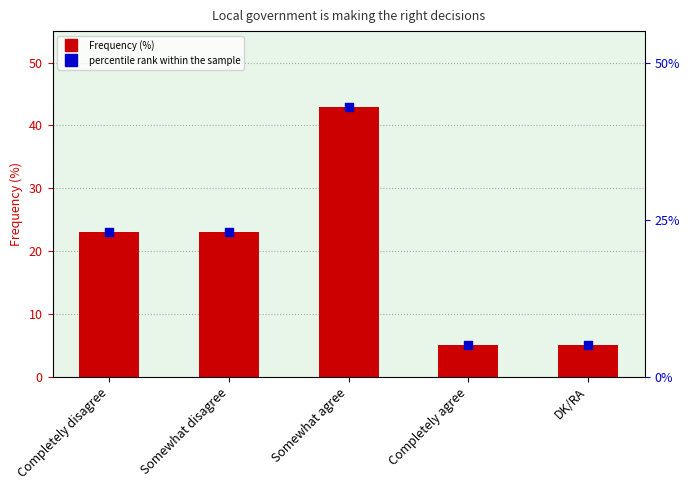

Which series has the widest spread of Y values?

Frequency (%)